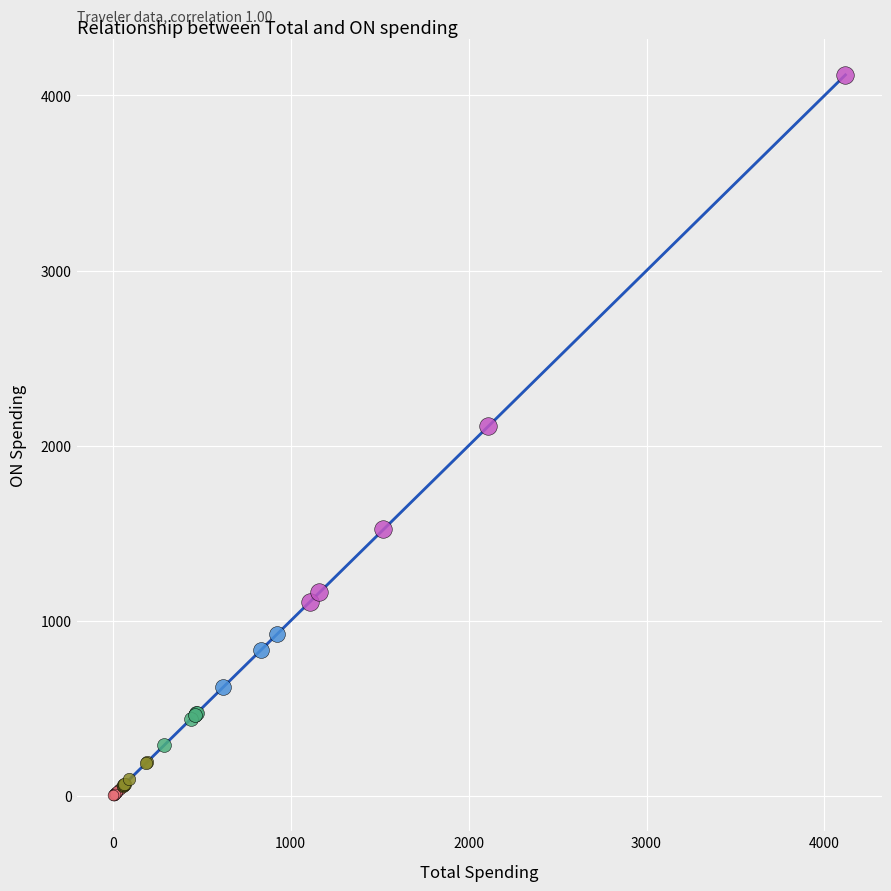

Which series contains the highest Y value?

>1000